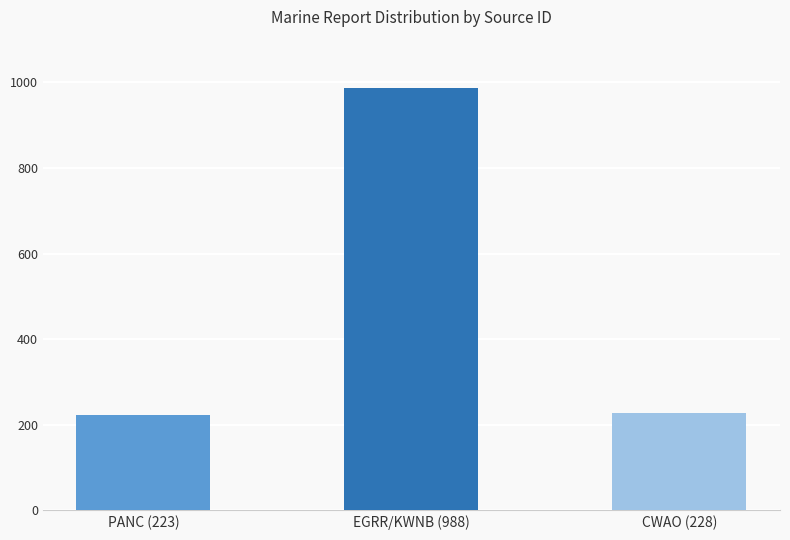

What is the minimum value shown in the chart?

223